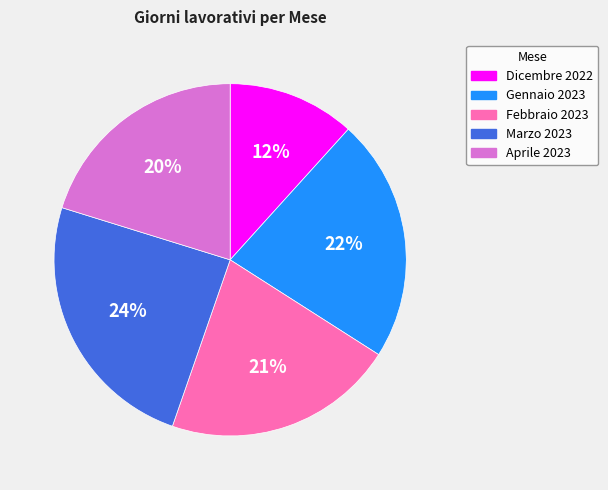

How many segments does this pie chart have?

5